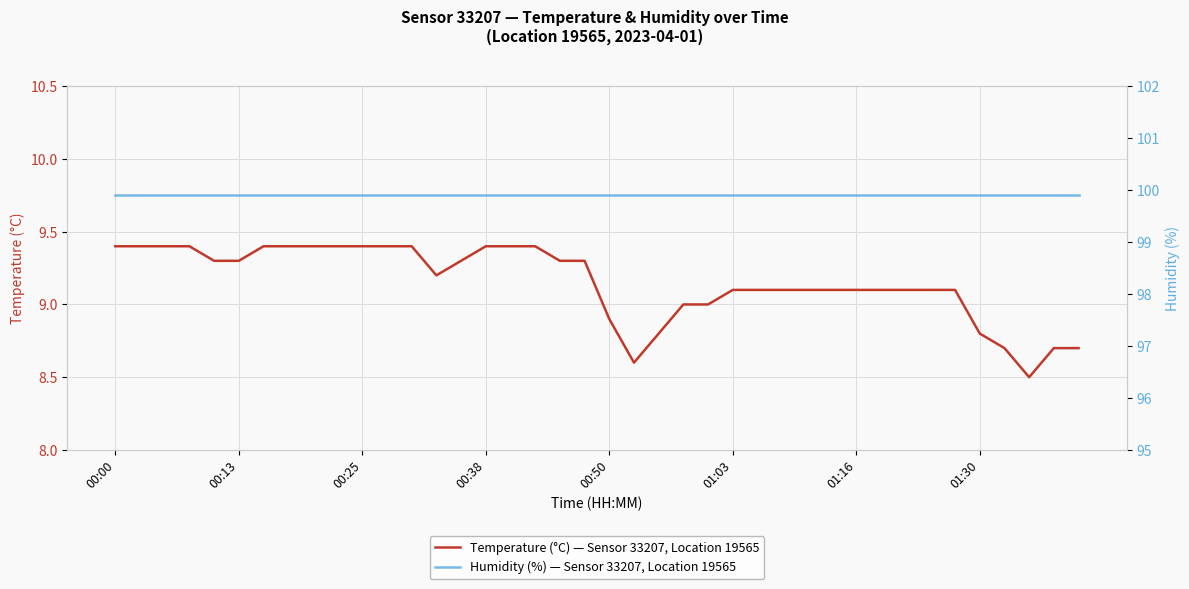

What are all the series names shown in the legend?

Temperature (°C) — Sensor 33207, Location 19565, Humidity (%) — Sensor 33207, Location 19565